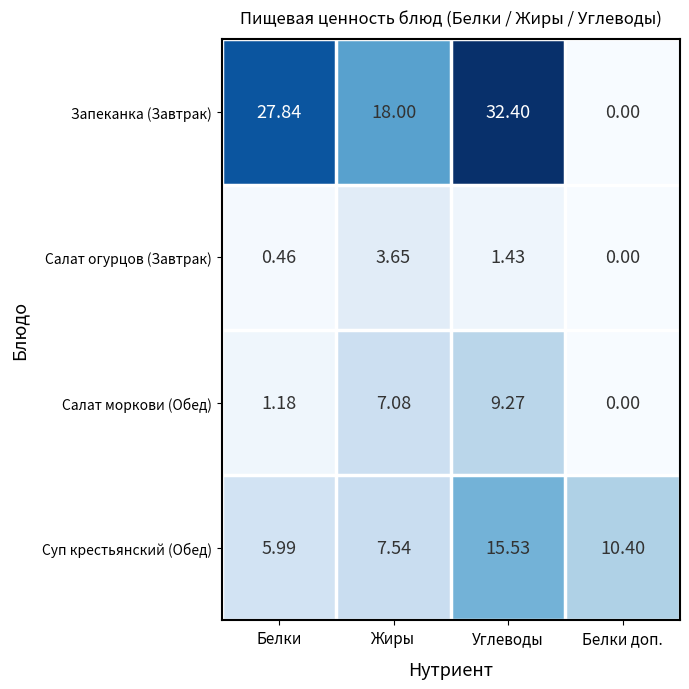

Rank the series by their maximum value, from highest to lowest.

Запеканка (Завтрак), Суп крестьянский (Обед), Салат моркови (Обед), Салат огурцов (Завтрак)